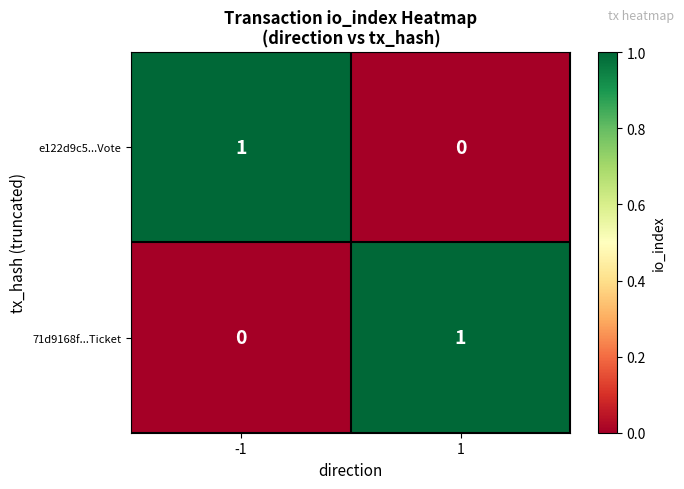

True or false: e122d9c5...Vote has a value of 0 at 1.

True